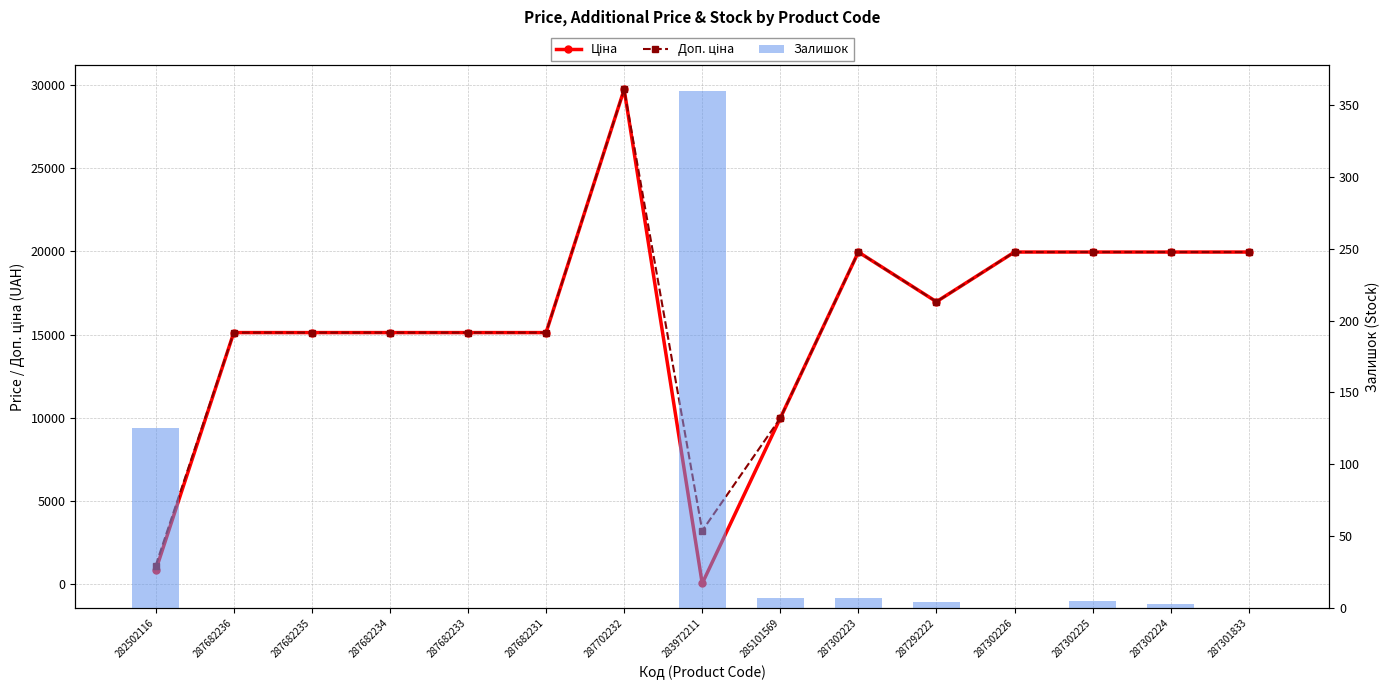

Which label corresponds to the smallest value in the chart?

287682236